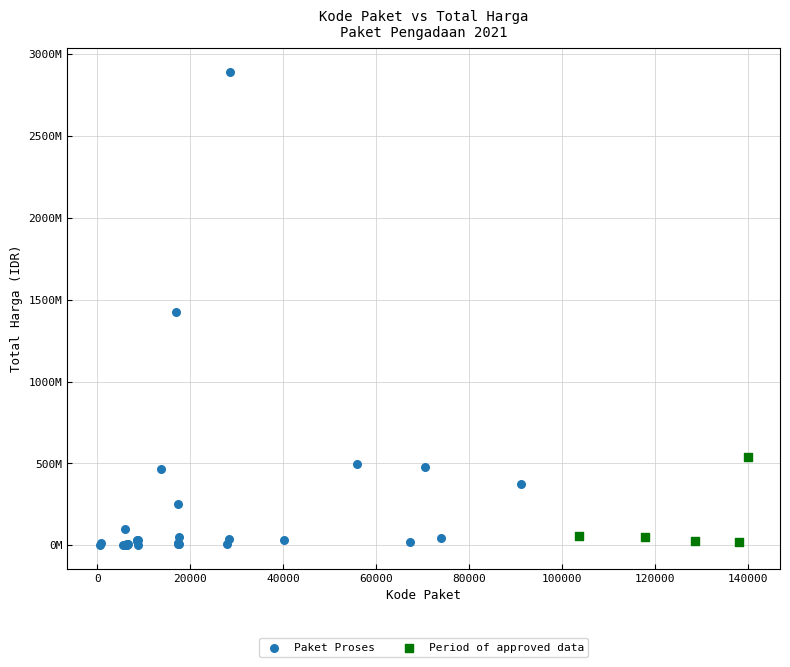

Which series has the widest spread of Y values?

Paket Proses